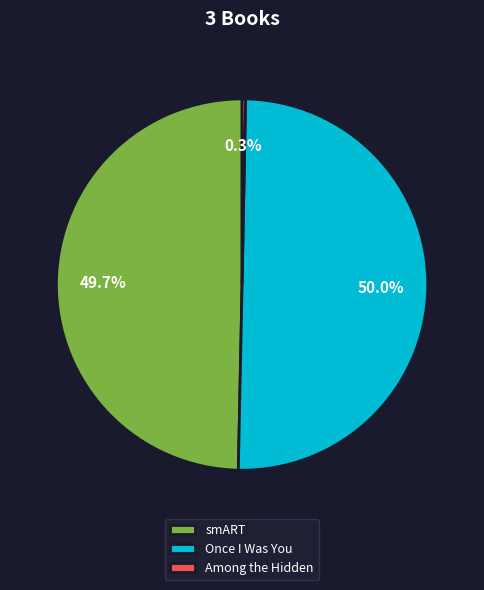

Approximately how many times larger is the value at smART compared to Once I Was You?

1.0